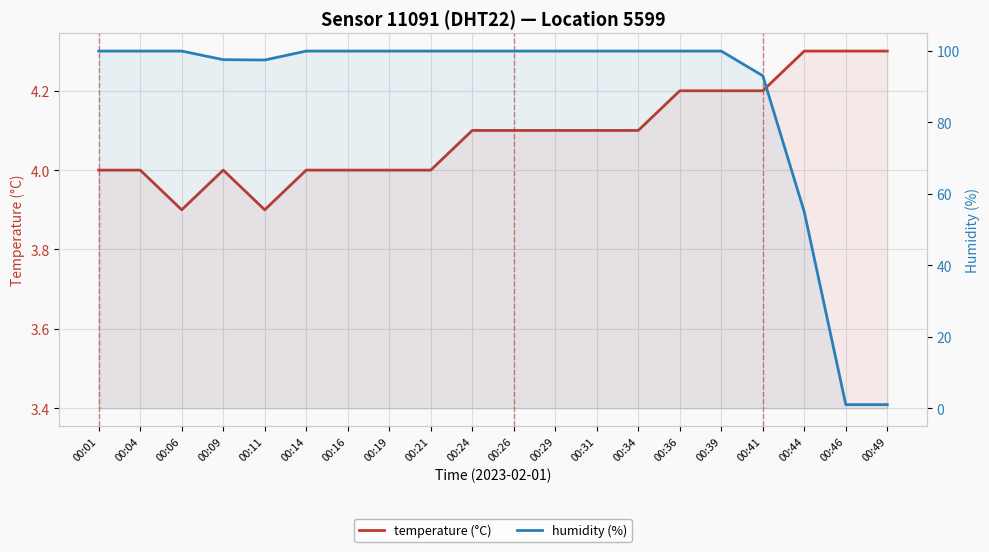

Which series has the largest range (max minus min)?

humidity (%)